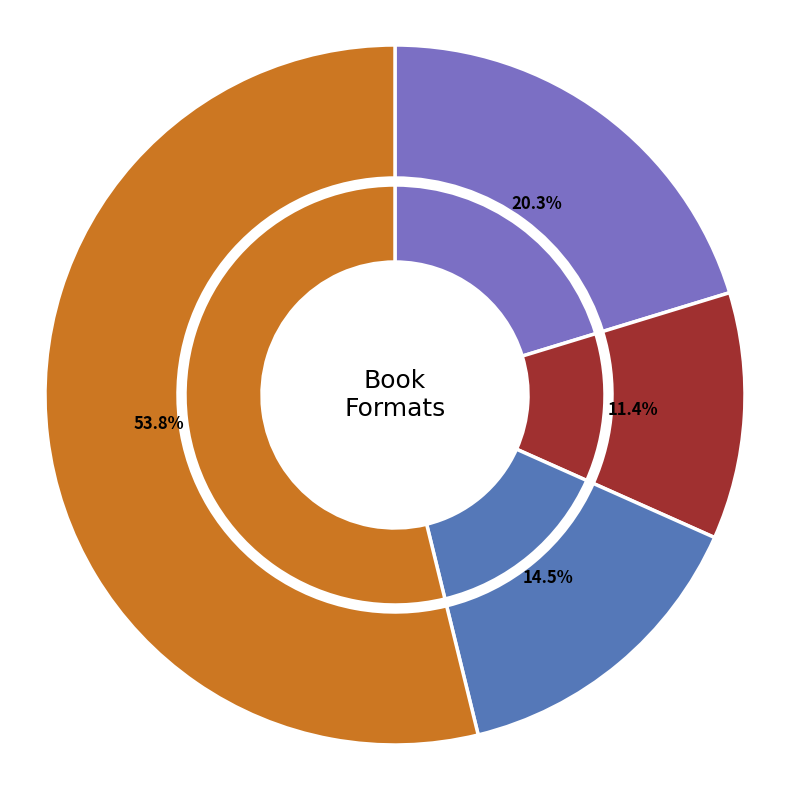

What portion of the pie excludes Exactly Where You Need to Be?

79.7%